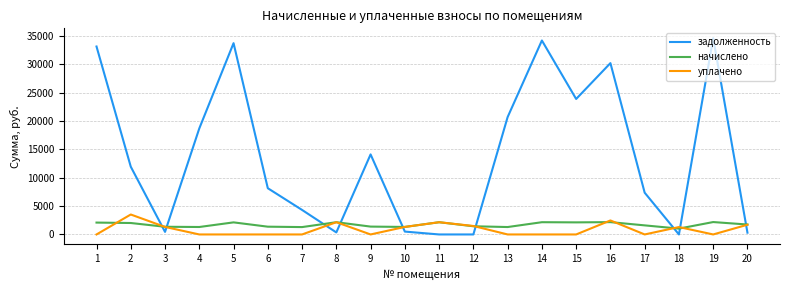

How many times do задолженность and уплачено cross each other?

9